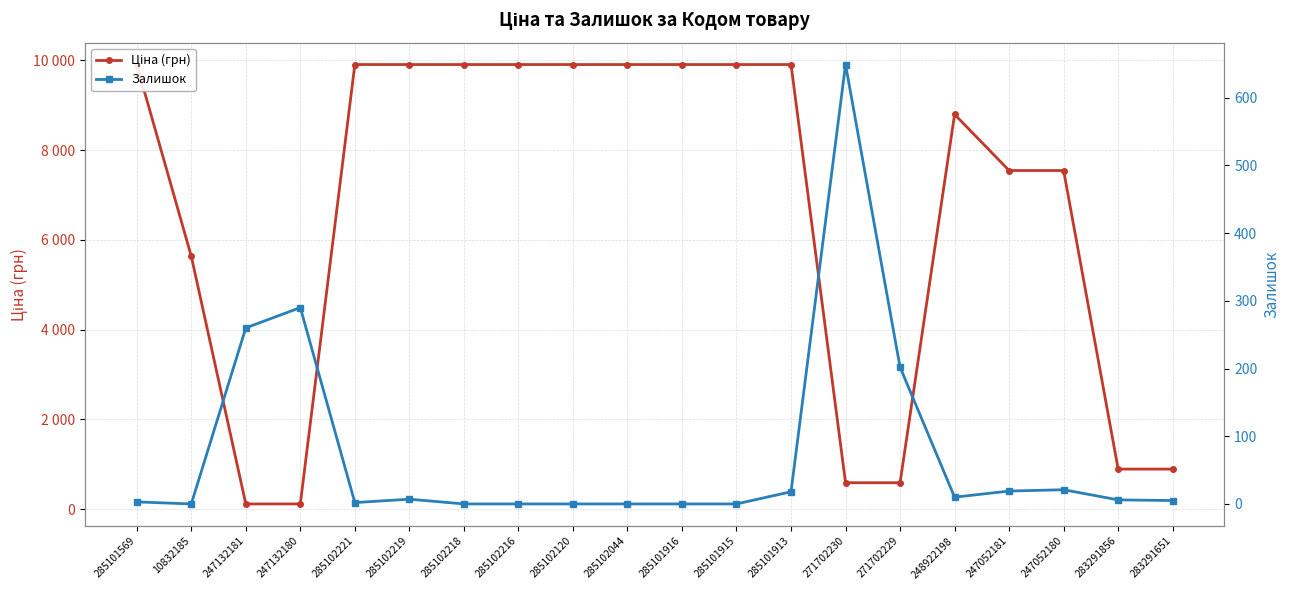

Is the value of Залишок at 283291856 greater than the value of Ціна (грн) at 271702229?

No